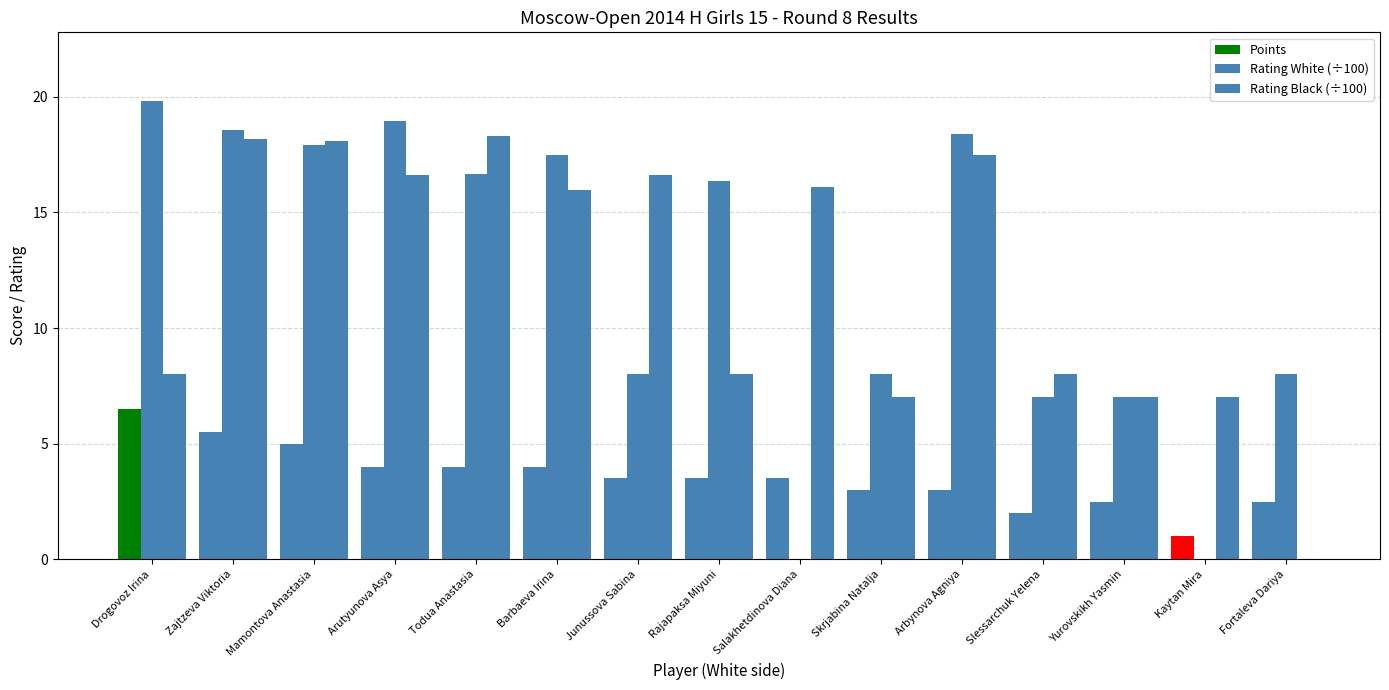

Are the bars grouped side by side (vs. stacked)?

Yes